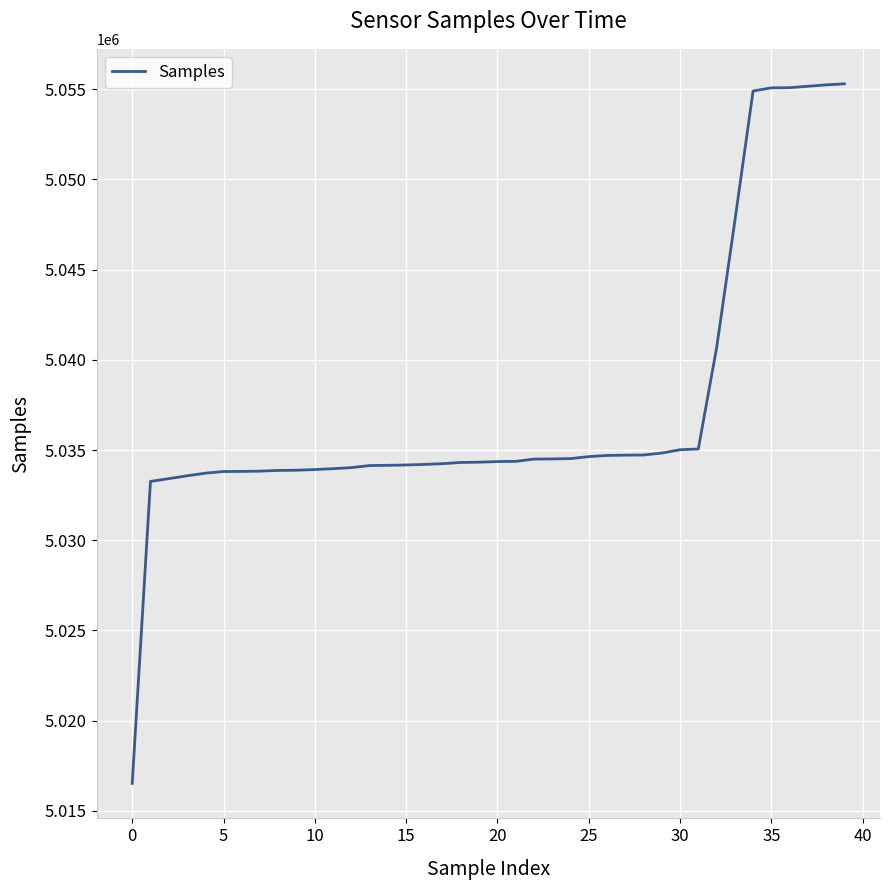

What is the smallest value displayed?

5016523